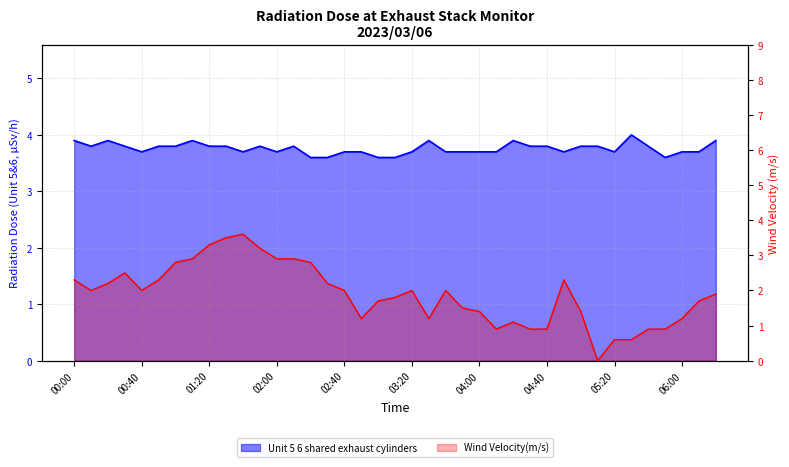

What is the highest value of the Wind Velocity(m/s) series?

3.6